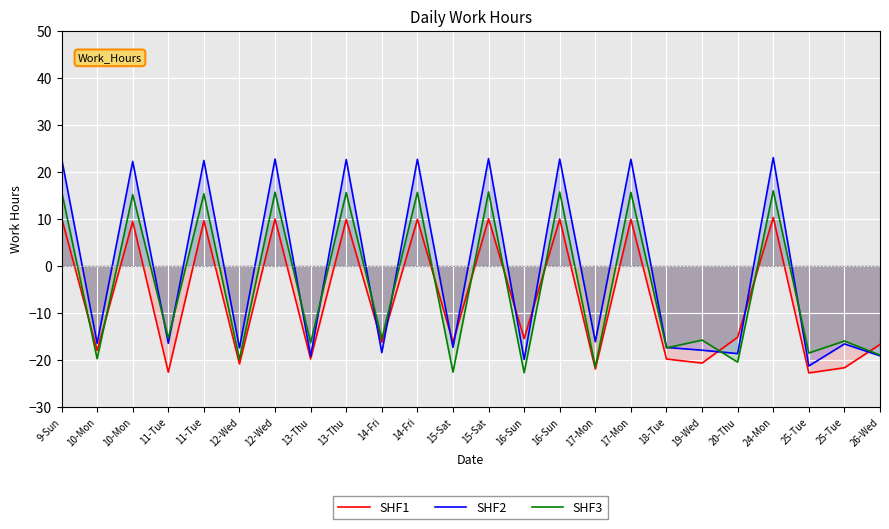

Where is SHF1 nearest to the value -6?

20-Thu